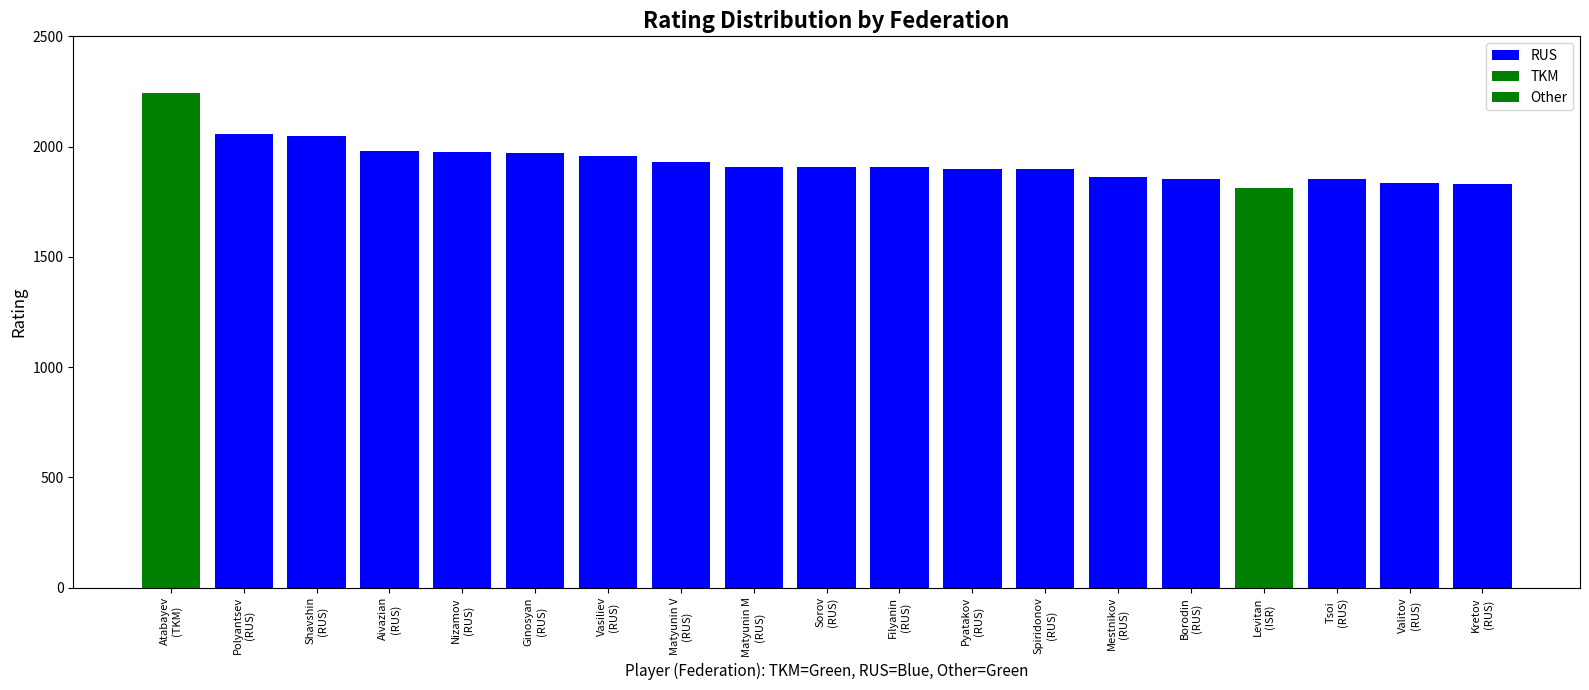

What is the highest value of the RUS series?

2055